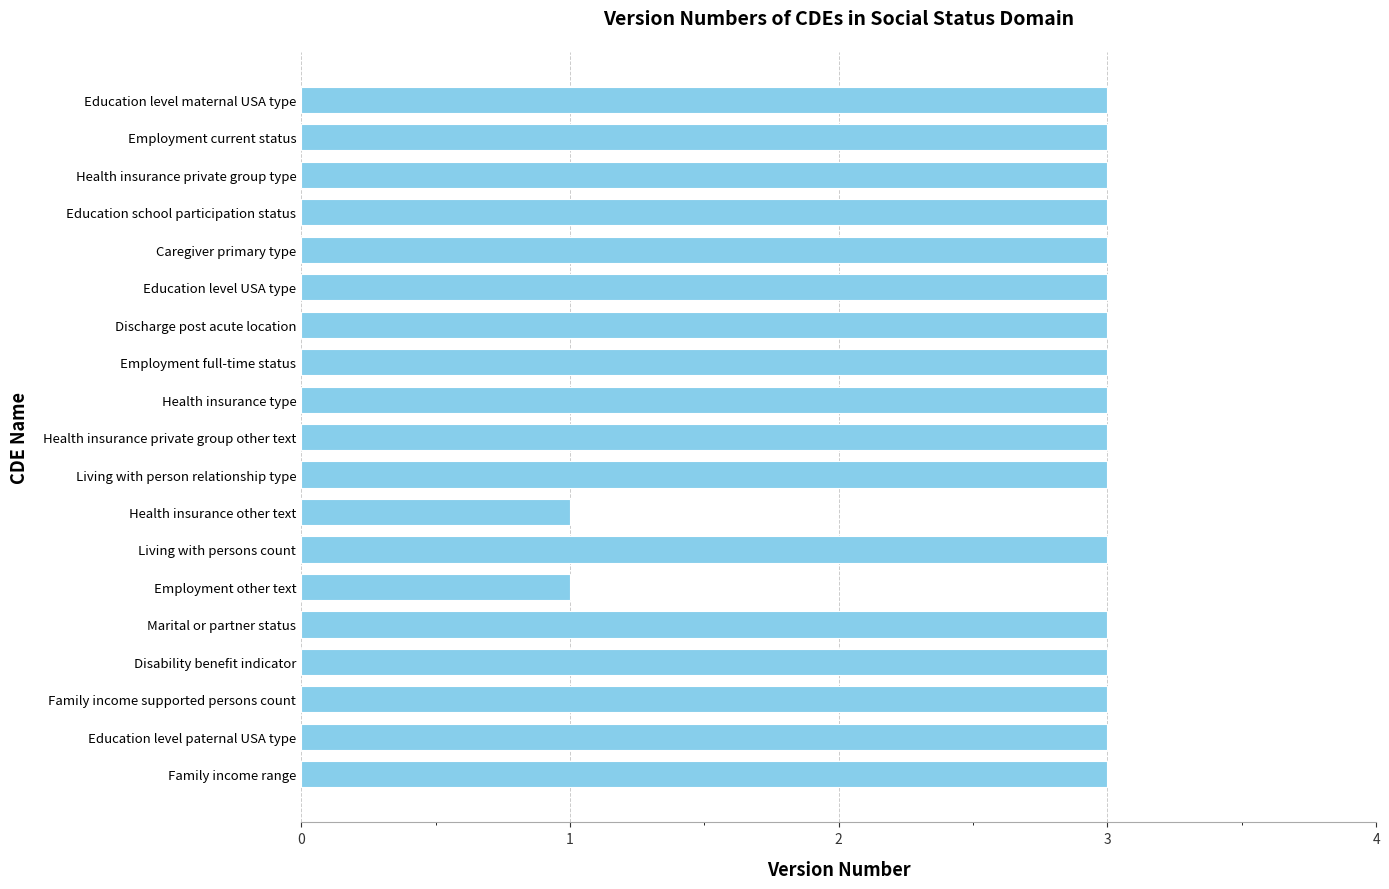

The chart shows a value of 4 at Education level USA type. True or false?

False